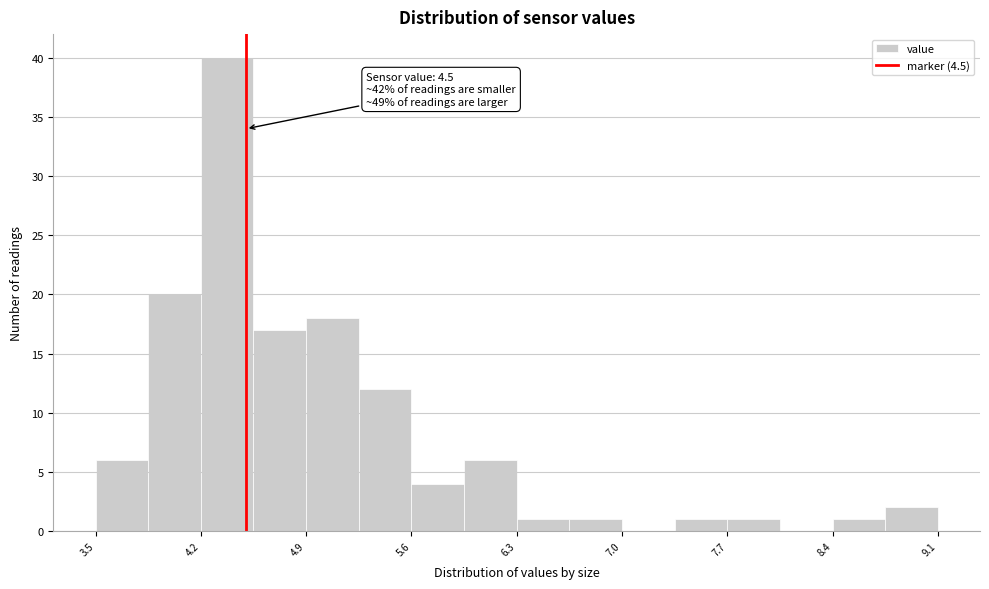

Read against the x-axis, roughly where is the centre of the tallest bar?

4.4